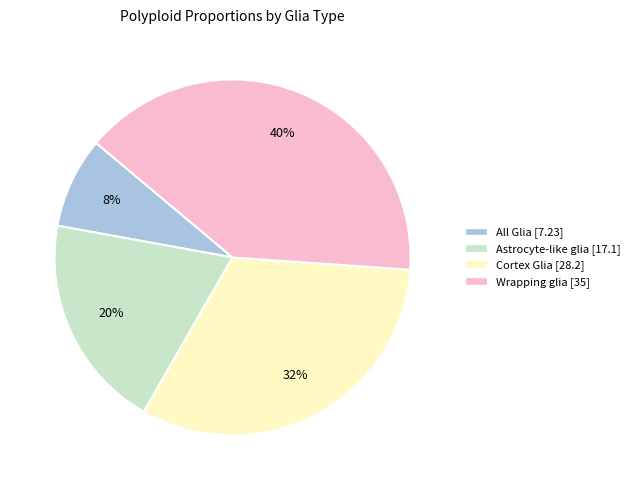

Rank the categories by value from lowest to highest.

All Glia, Astrocyte-like glia, Cortex Glia, Wrapping glia